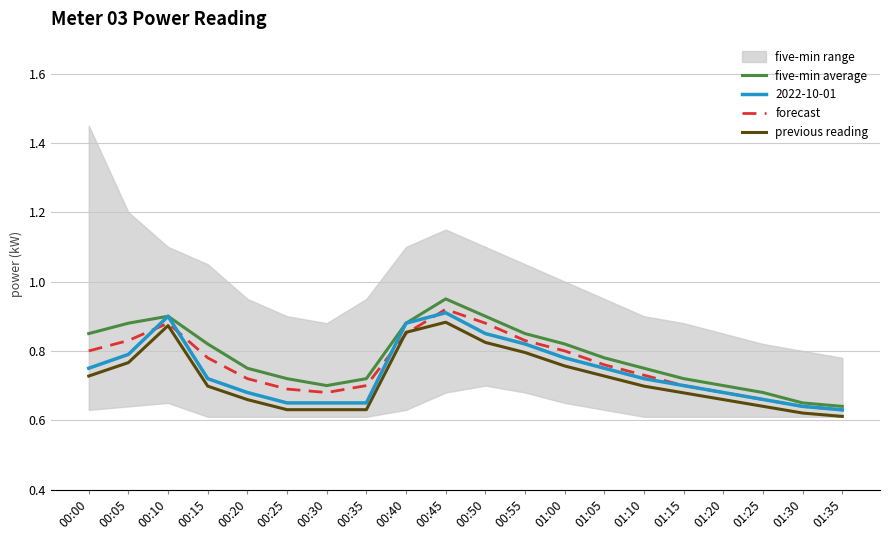

What is the maximum value for previous reading?

0.9